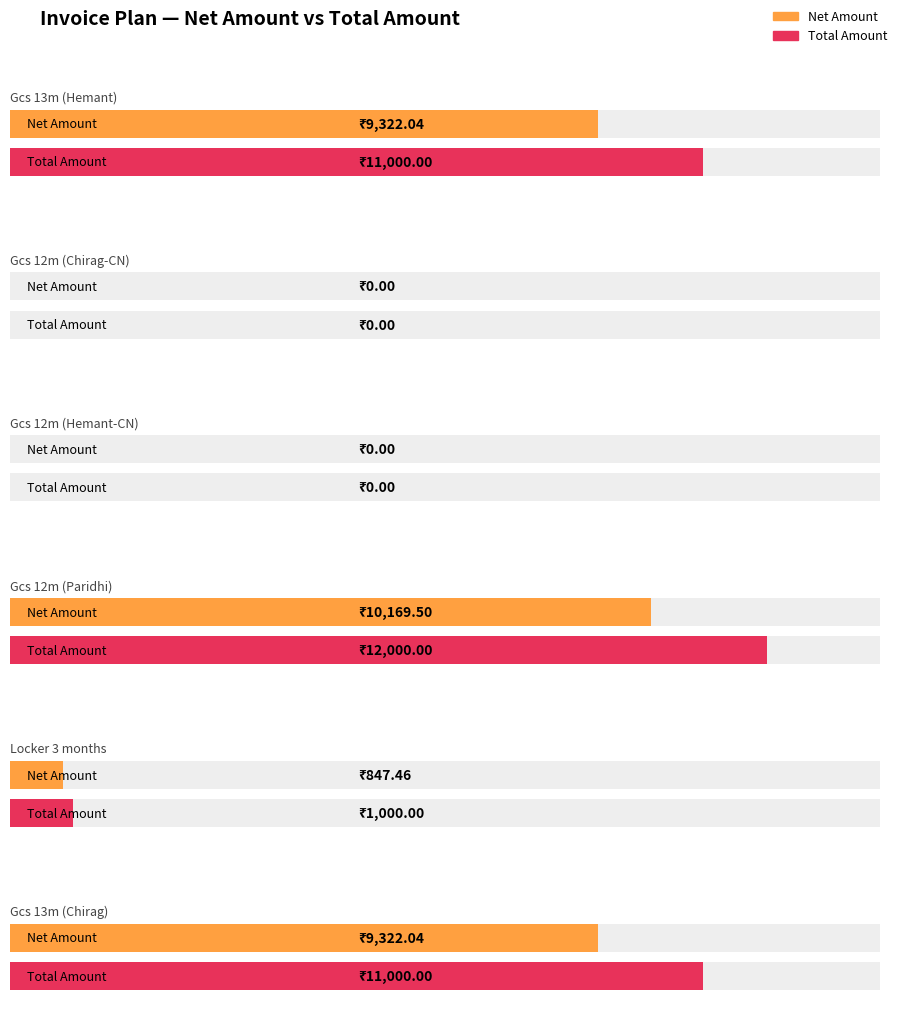

Rank the series by their average value, from highest to lowest.

Total Amount, Net Amount